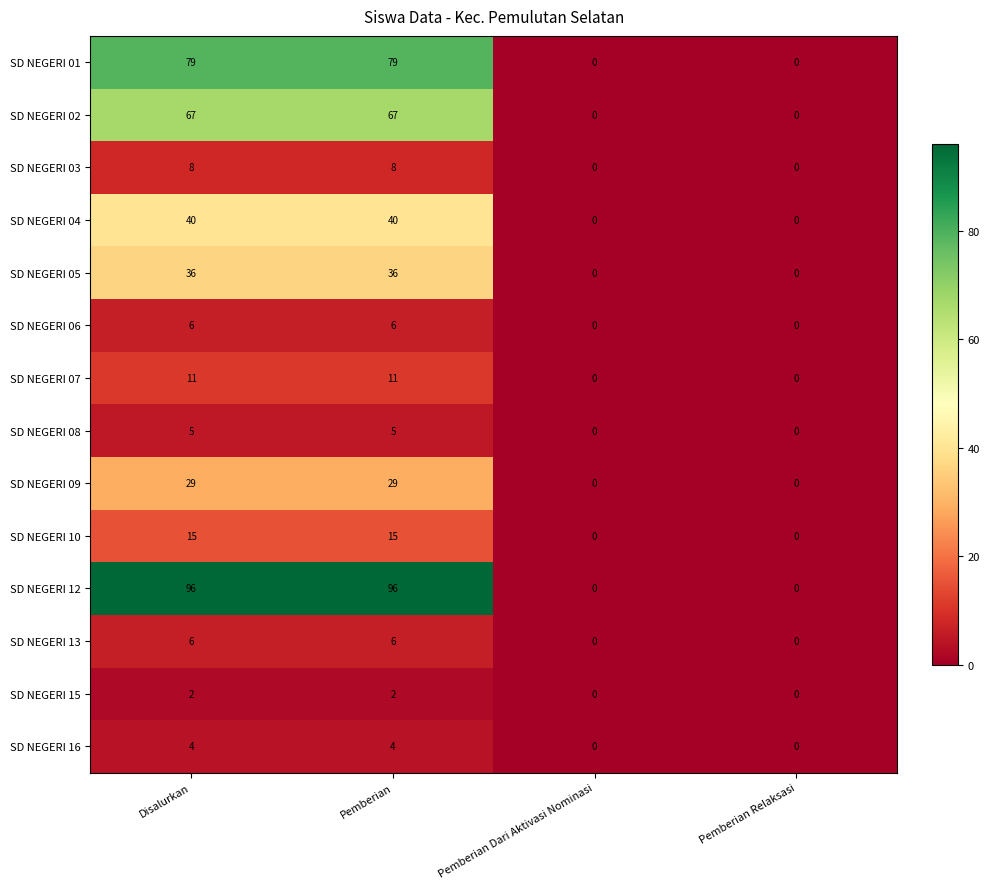

What is the greatest value displayed?

96